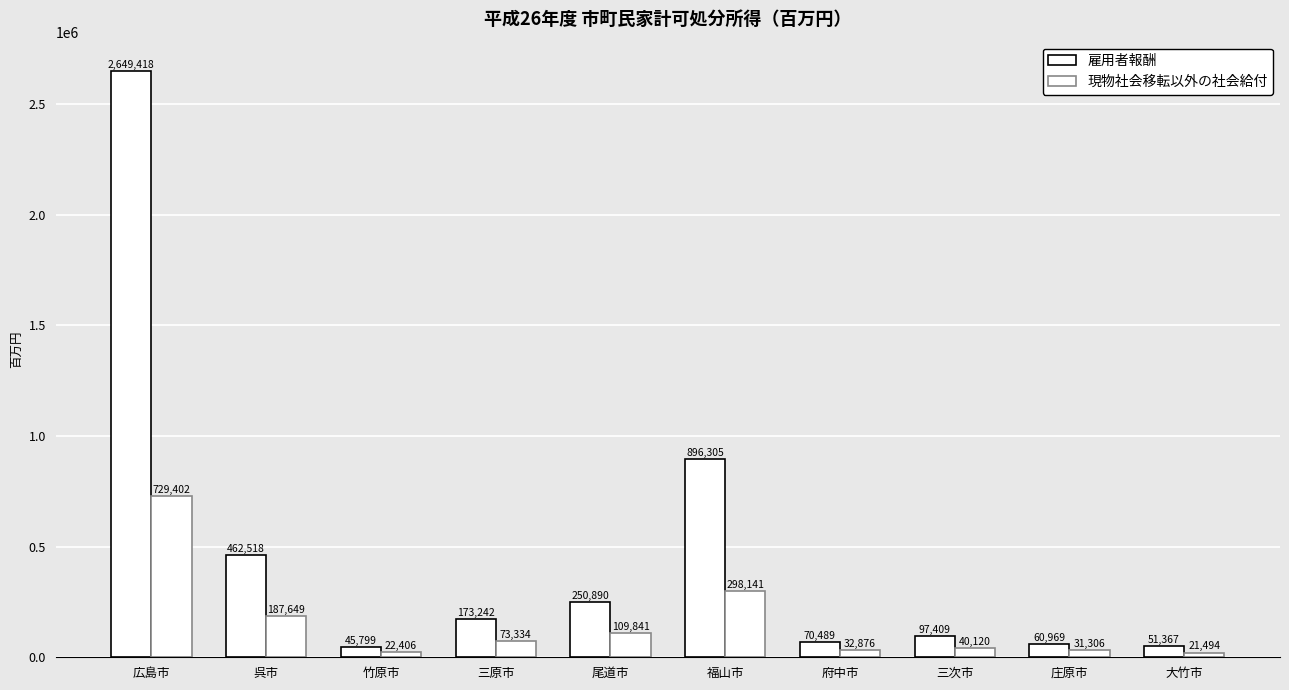

Reading left to right, transcribe all the data shown in this chart.

雇用者報酬: 2649418	462518	45799	173242	250890	896305	70489	97409	60969	51367
現物社会移転以外の社会給付: 729402	187649	22406	73334	109841	298141	32876	40120	31306	21494